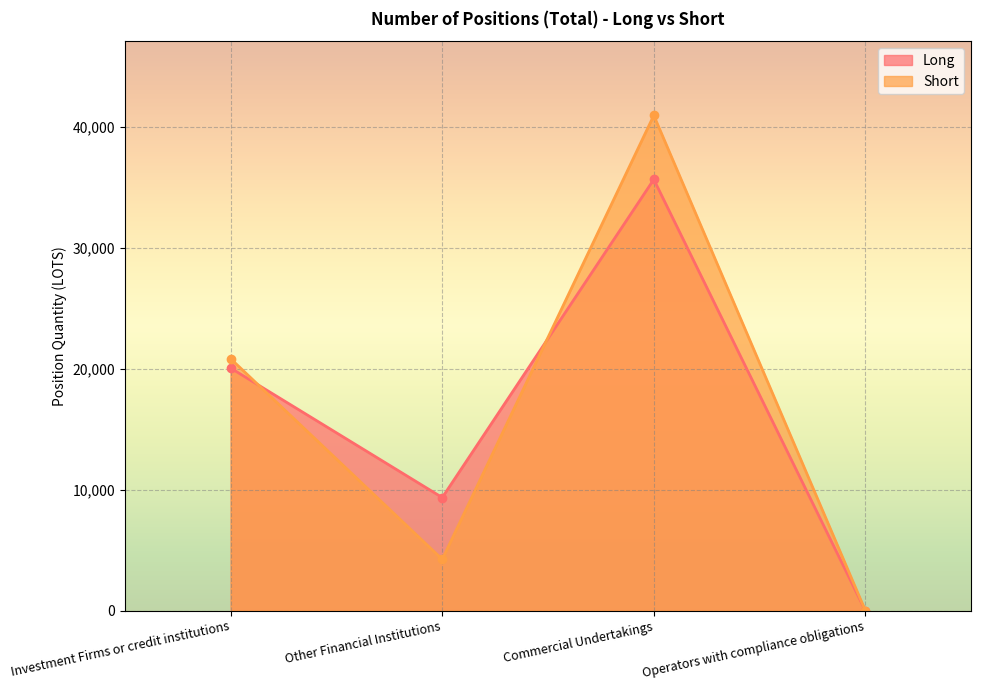

Reading left to right, extract all data points from this chart.

Long: Investment Firms or credit institutions=20043.9	Other Financial Institutions=9343.5	Commercial Undertakings=35641.3	Operators with compliance obligations=0.0
Short: Investment Firms or credit institutions=20816.6	Other Financial Institutions=4235.0	Commercial Undertakings=40933.8	Operators with compliance obligations=0.0